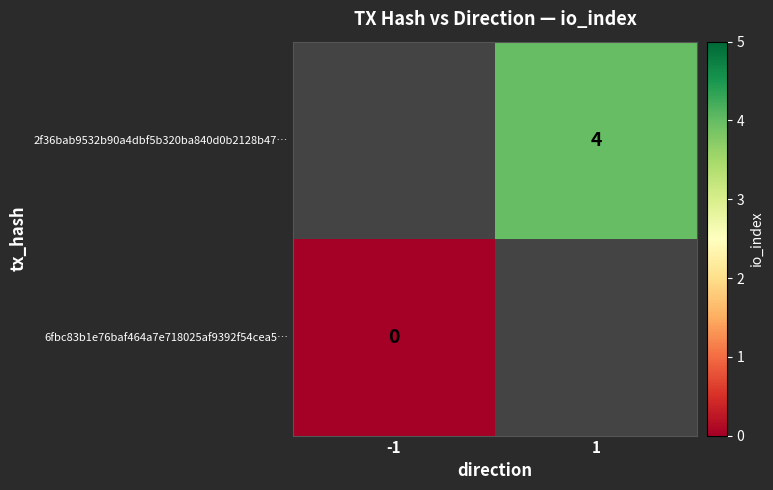

True or false: 2f36bab9532b90a4dbf5b320ba840d0b2128b47… has a value of 4 at 1.

True